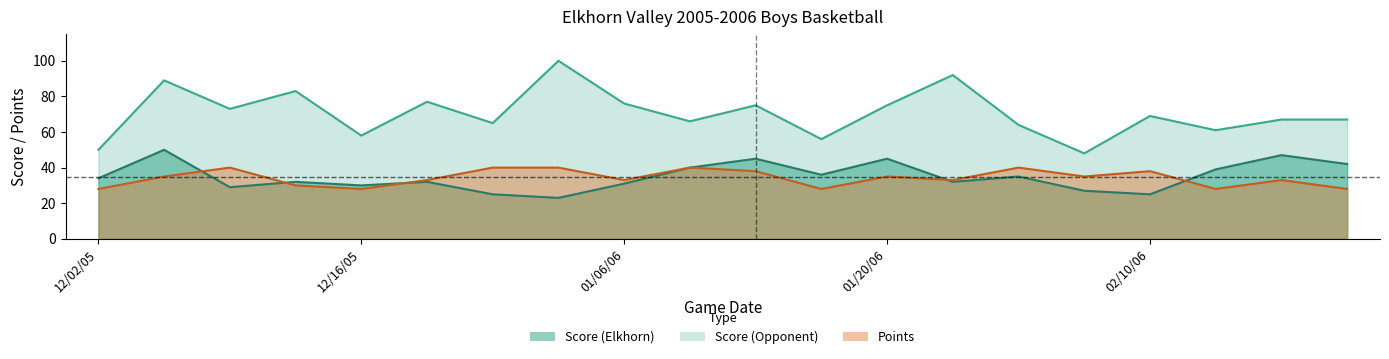

At which category does Score (Elkhorn) reach its first local valley?

12/09/05